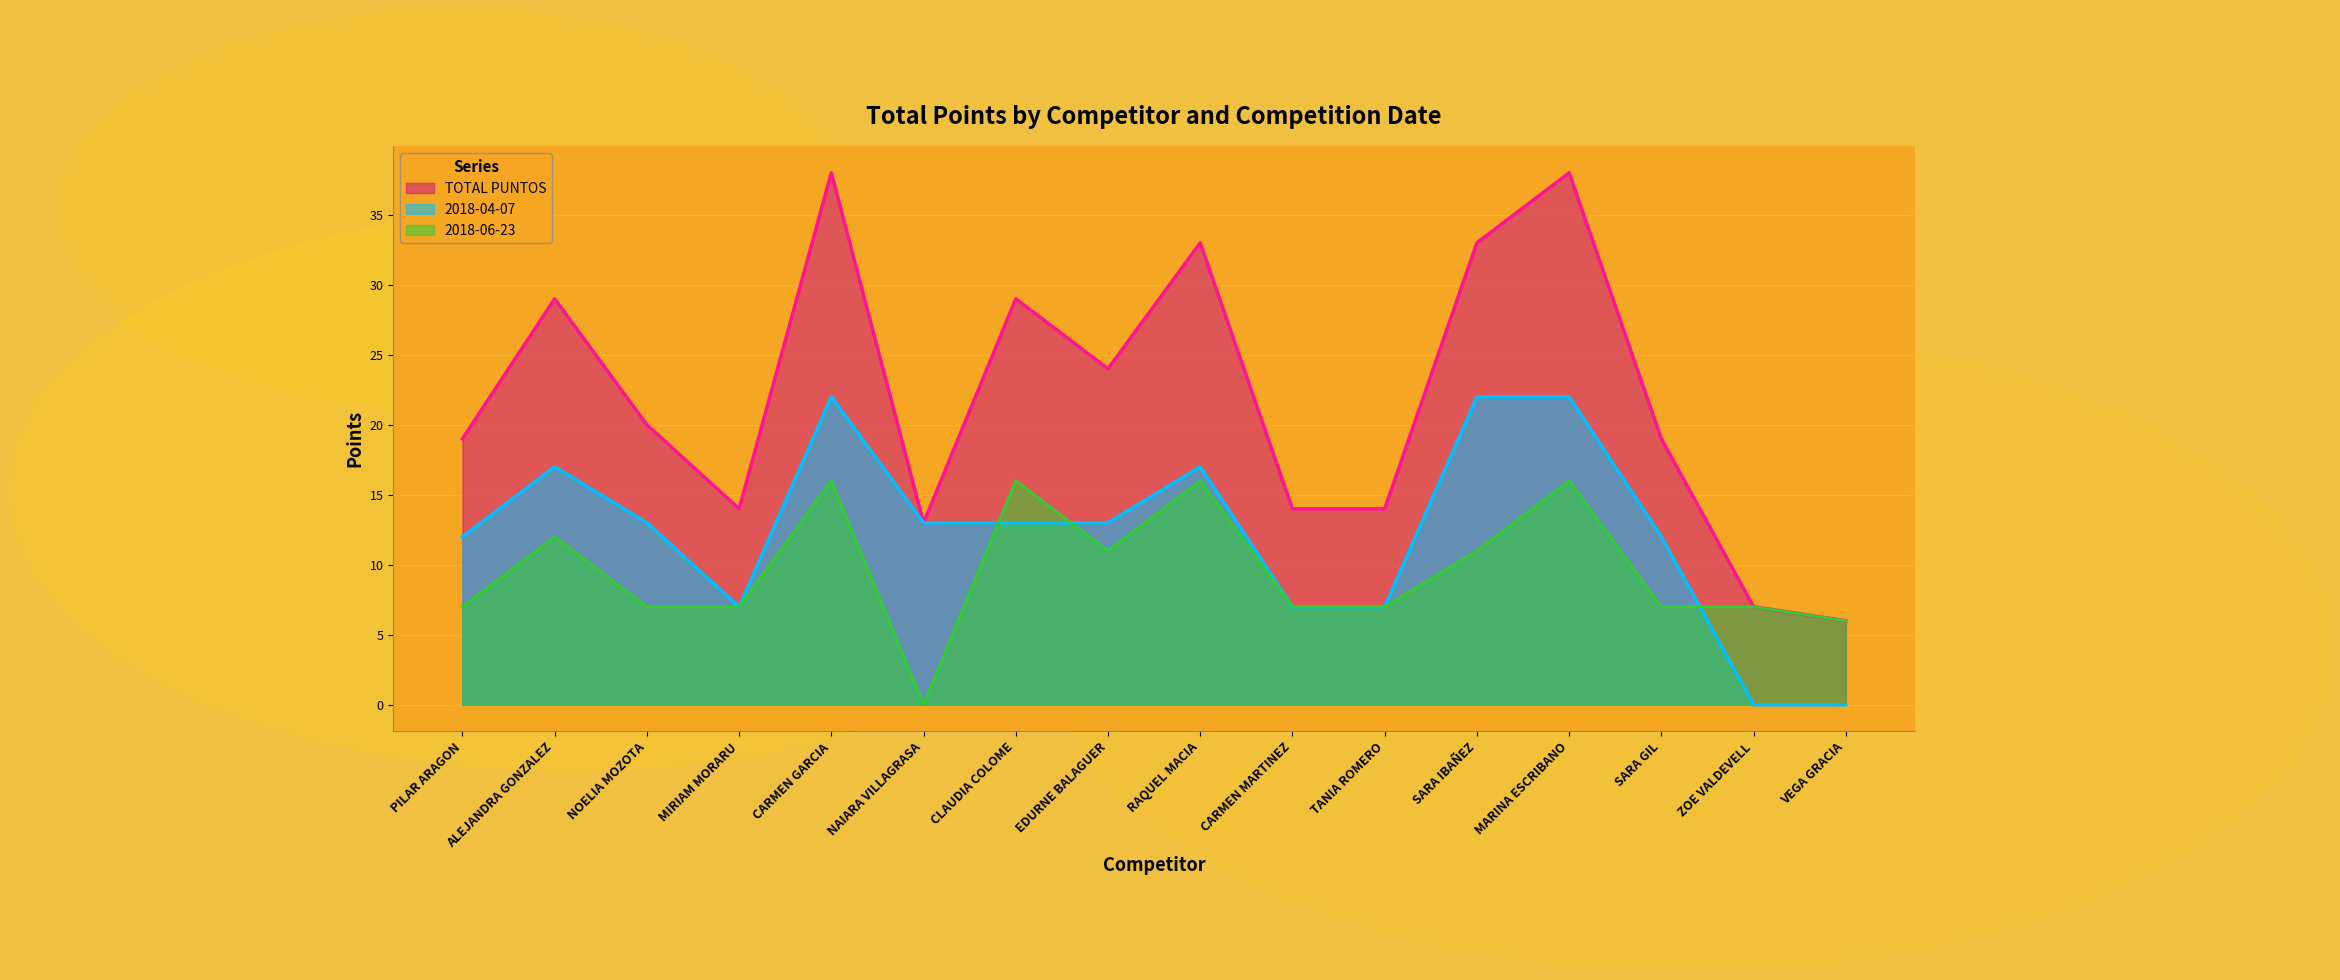

Between TANIA ROMERO and SARA IBAÑEZ, which series saw the biggest shift?

TOTAL PUNTOS